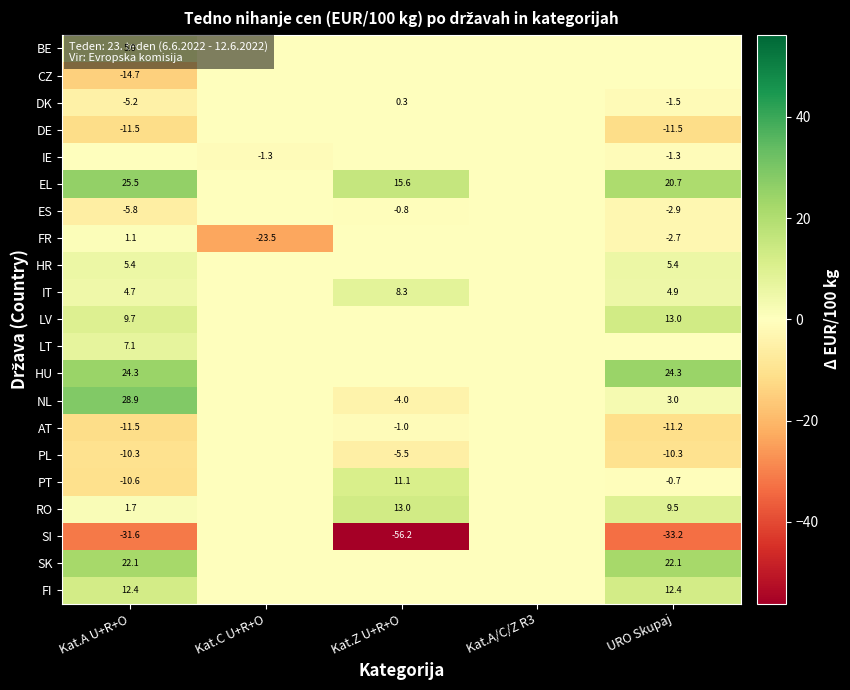

Between URO Skupaj and Kat.A/C/Z R3, which is larger?

URO Skupaj